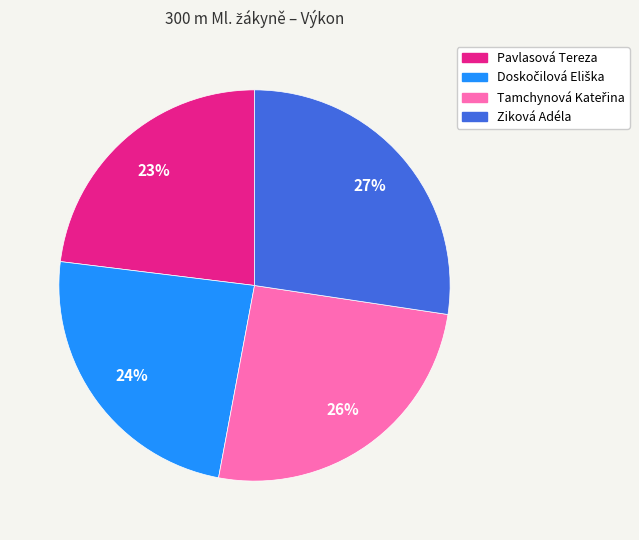

Is there a majority slice in this chart?

No